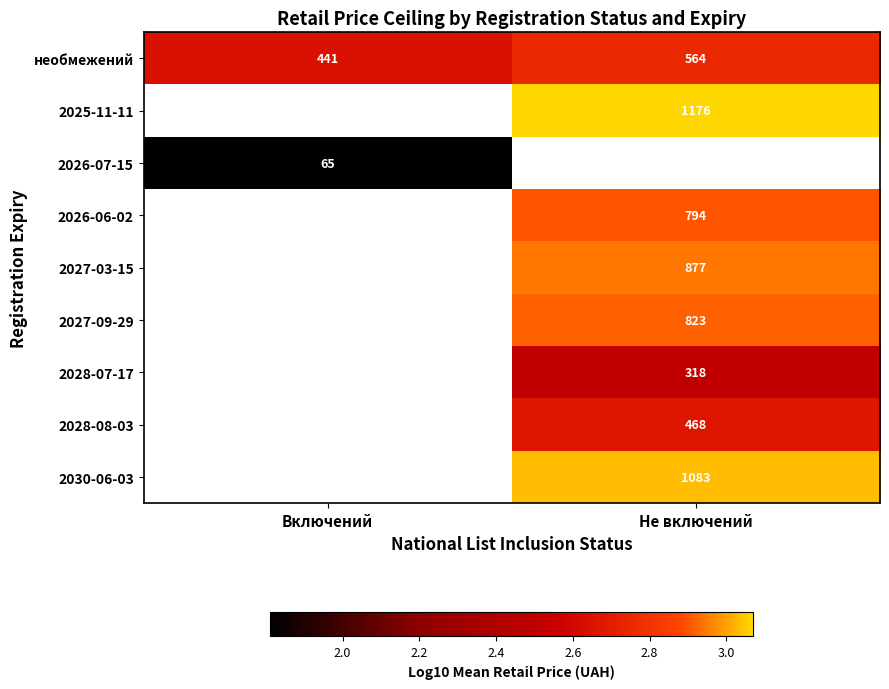

Where is необмежений nearest to the value 502?

Включений